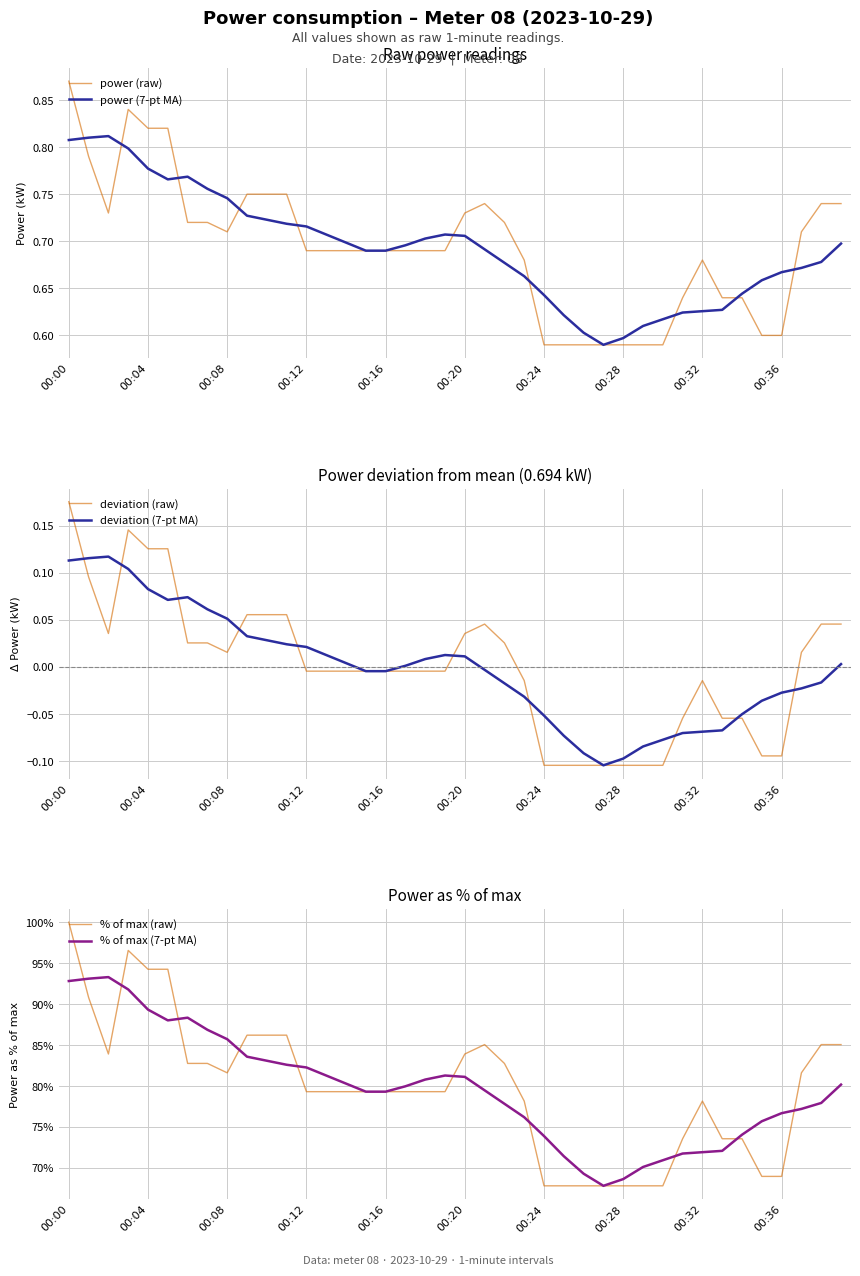

Between 22 and 35, which series saw the biggest shift?

% of max (raw)